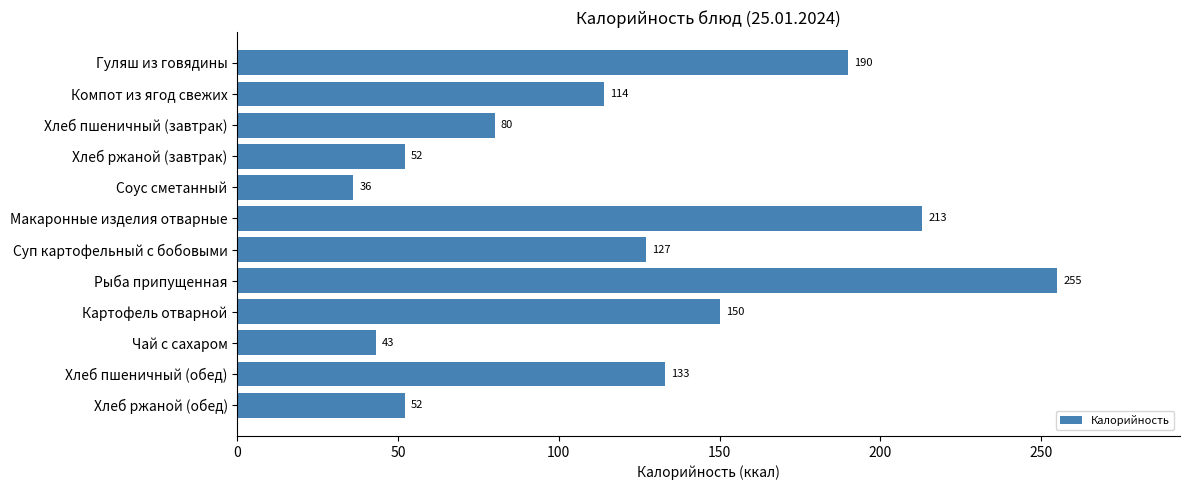

Reading top to bottom, list all the values displayed in this chart.

Гуляш из говядины=190	Компот из ягод свежих=114	Хлеб пшеничный (завтрак)=80	Хлеб ржаной (завтрак)=52	Соус сметанный=36	Макаронные изделия отварные=213	Суп картофельный с бобовыми=127	Рыба припущенная=255	Картофель отварной=150	Чай с сахаром=43	Хлеб пшеничный (обед)=133	Хлеб ржаной (обед)=52